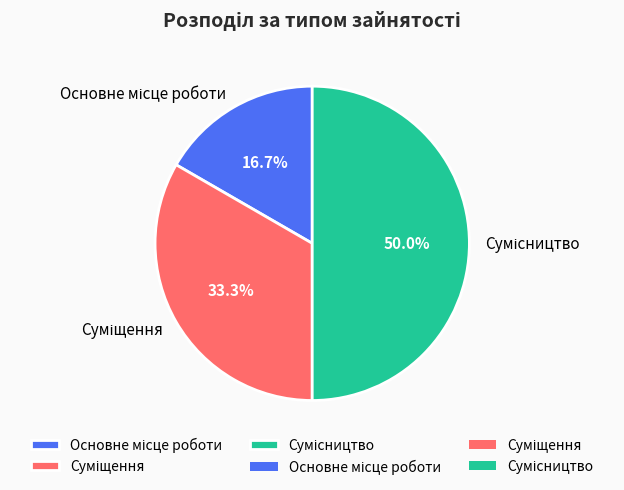

Combined, what portion of the pie is Основне місце роботи and Суміщення?

50.0%